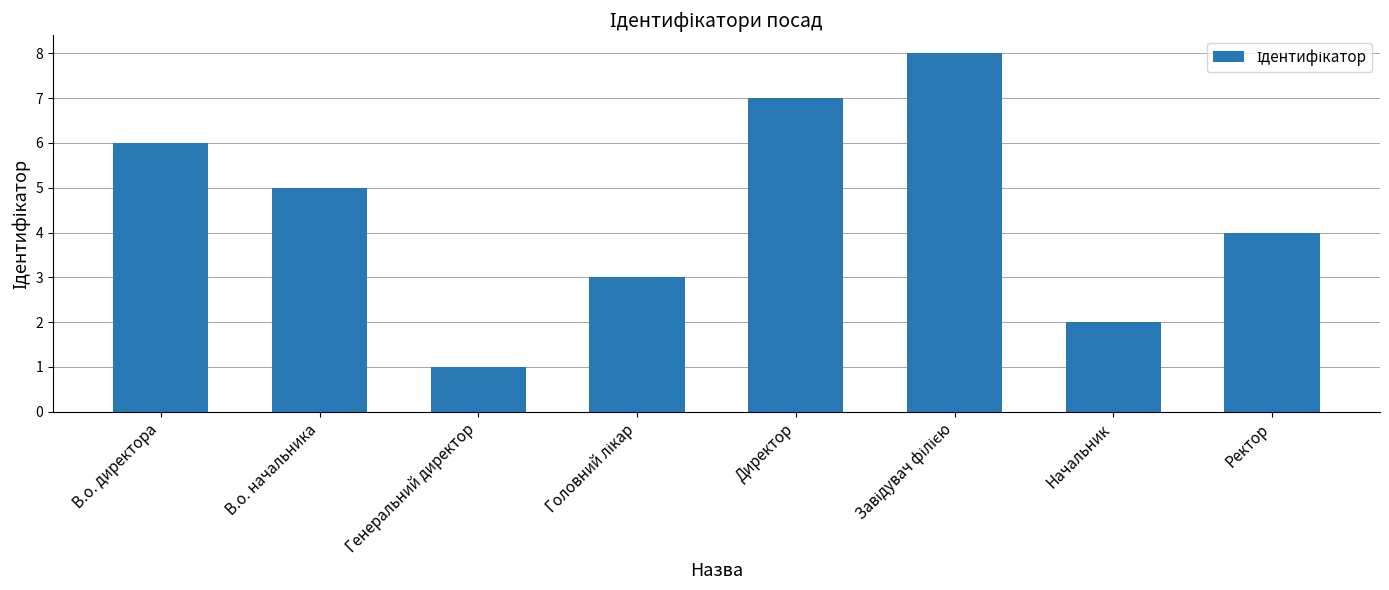

Are the bars horizontal?

No